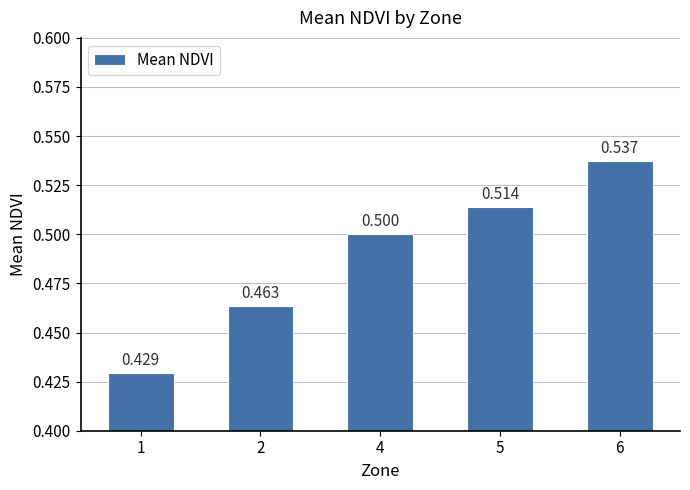

Does the chart contain any negative values?

No